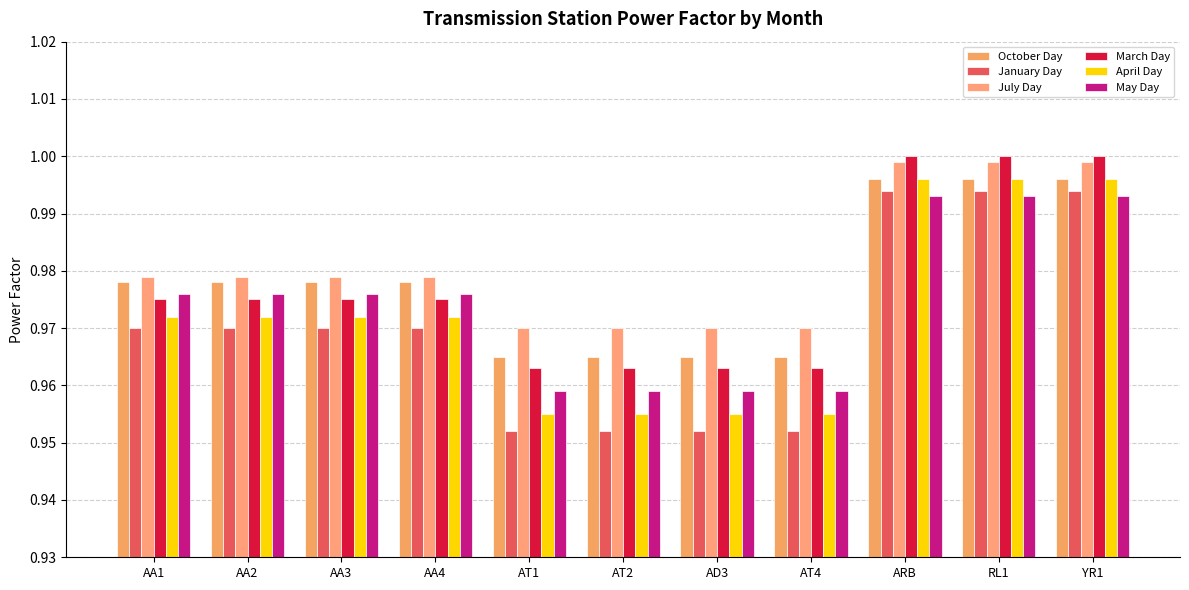

How many series are shown in this chart?

6